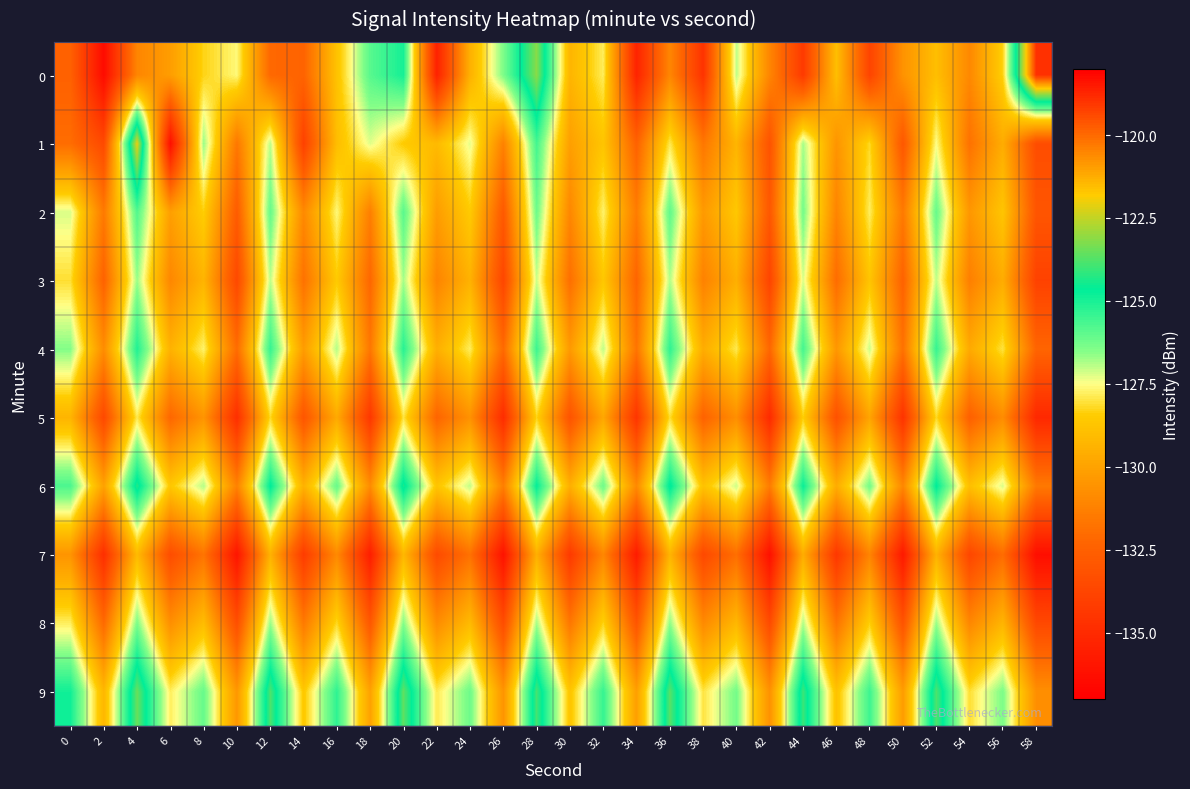

Count the number of categories in the chart.

30